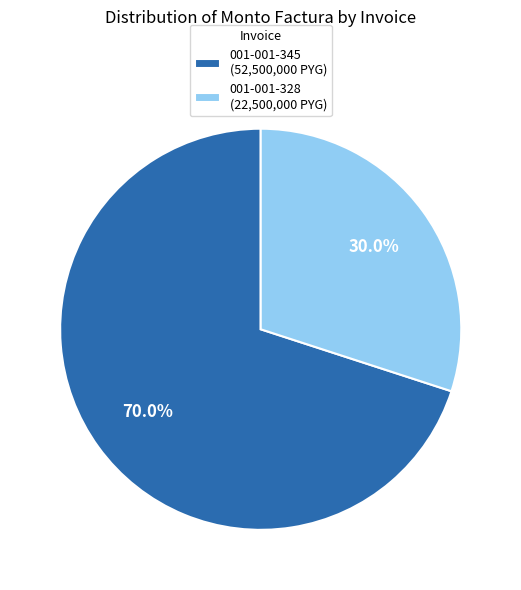

To the nearest percent, what percentage of the pie is 001-001-345?

70%